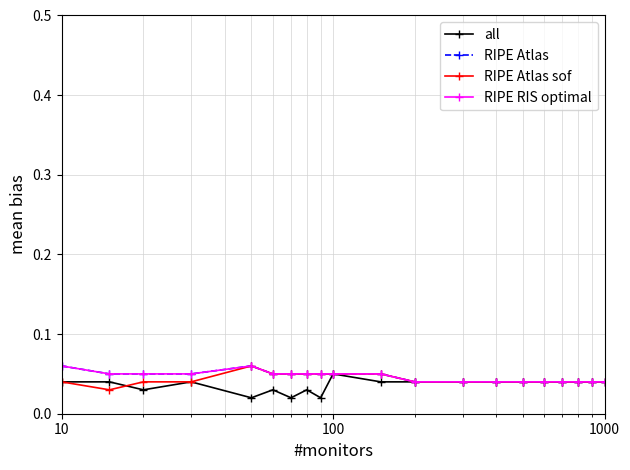

Does the chart have visible grid lines?

Yes